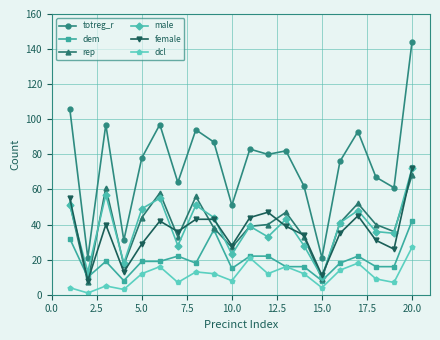

Which series has the largest range (max minus min)?

totreg_r